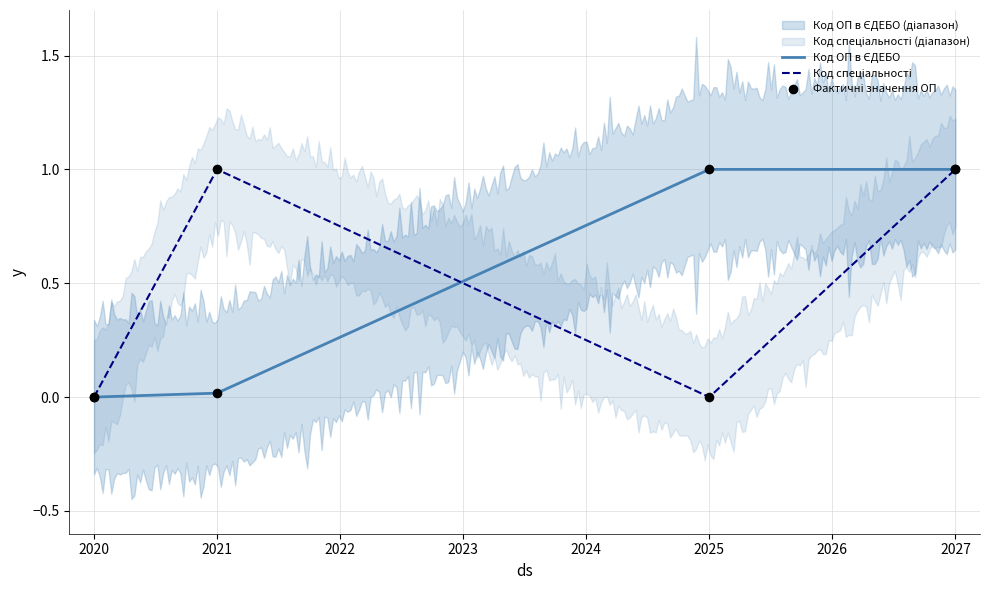

What are all the series names shown in the legend?

Код ОП в ЄДЕБО, Код спеціальності